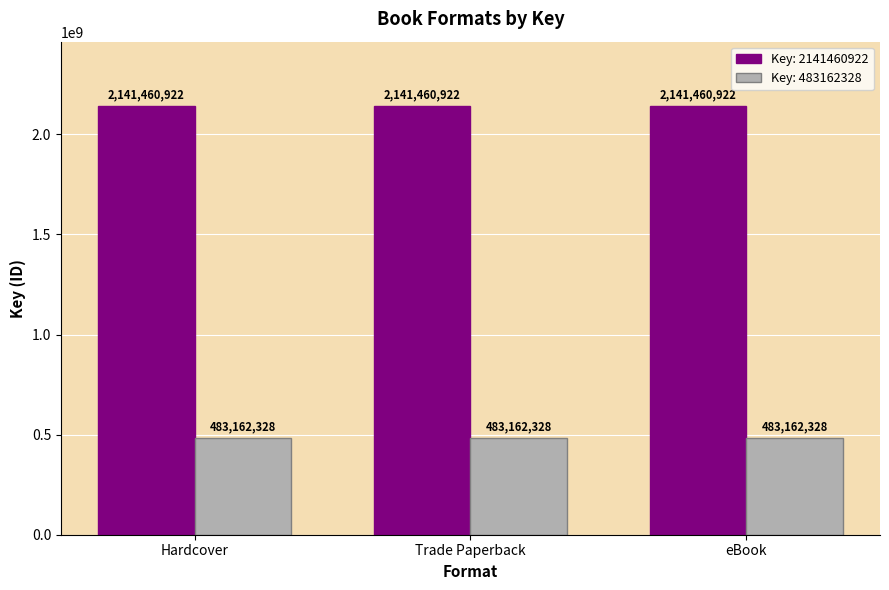

Rank the series at Hardcover from highest to lowest value.

Key: 2141460922, Key: 483162328